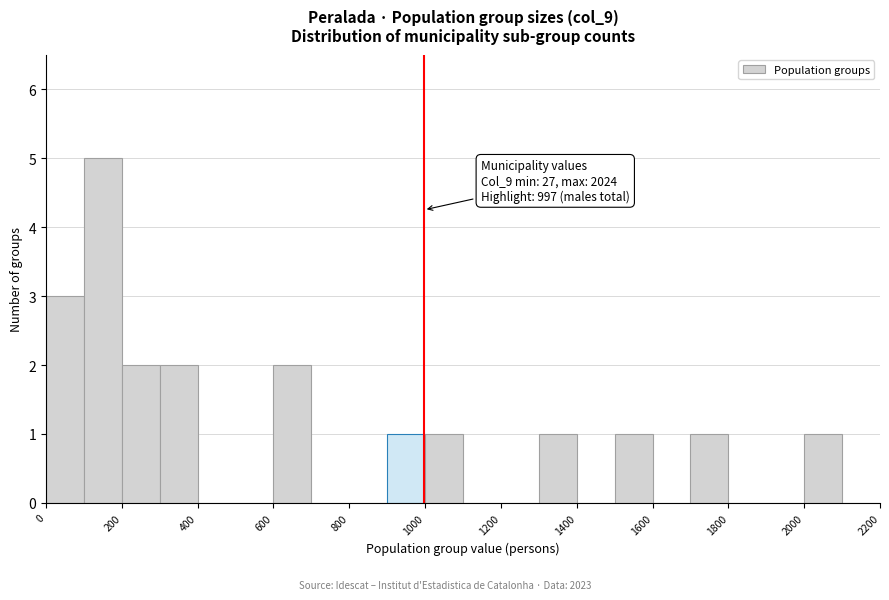

Which range on the x-axis has the tallest bar?

100 to 200